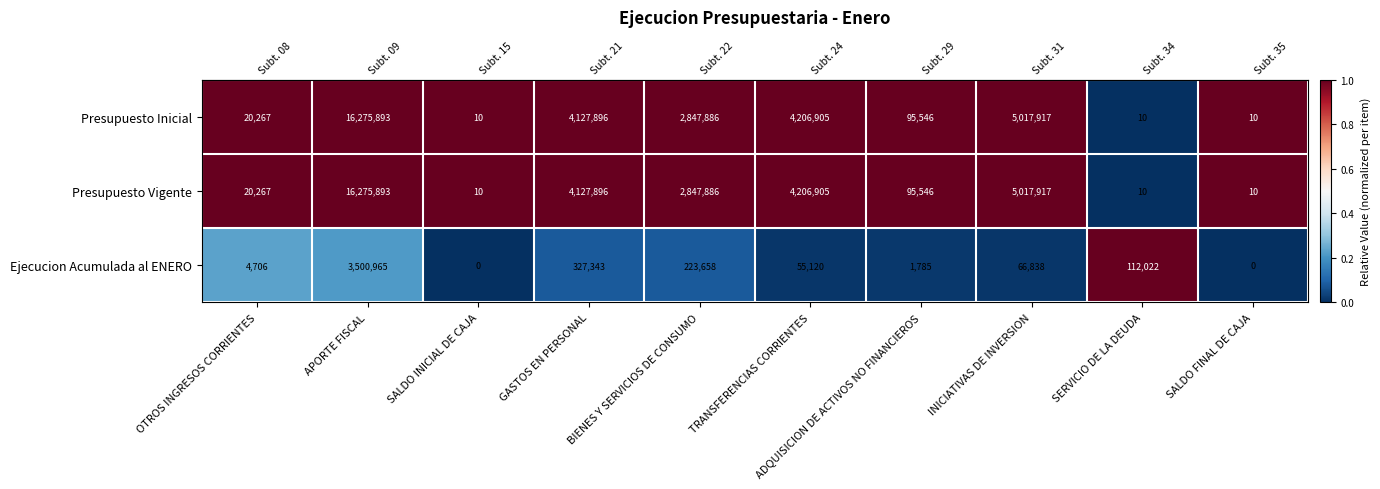

What is the lowest value of the Presupuesto Vigente series?

10